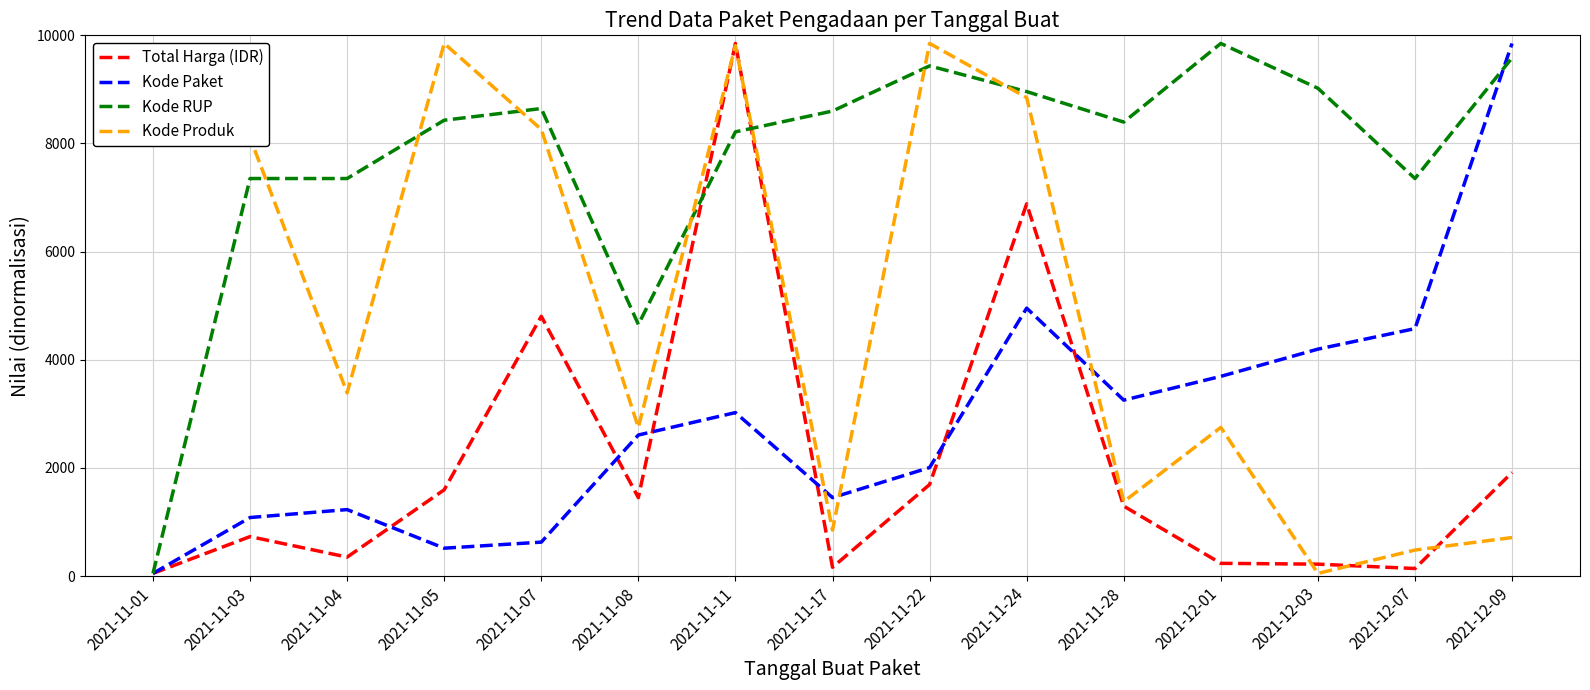

What is the maximum value for Kode Produk?

9850.0